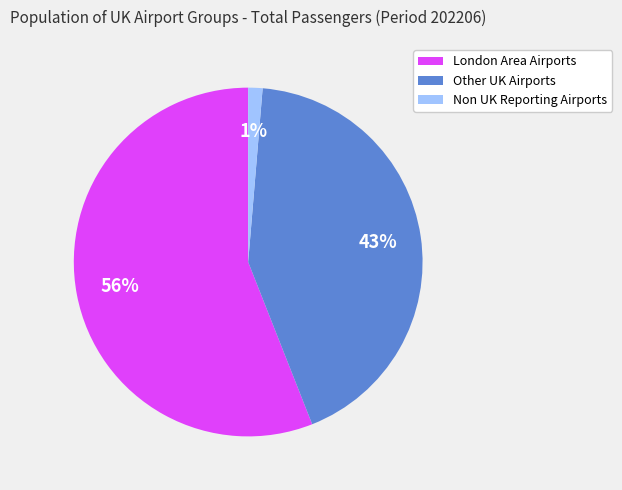

Rank the categories by value from lowest to highest.

Non UK Reporting Airports, Other UK Airports, London Area Airports